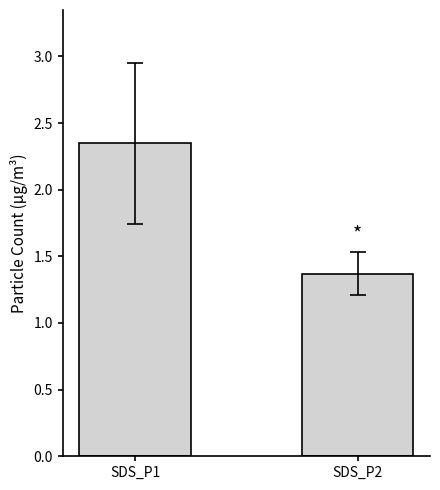

Between SDS_P2 and SDS_P1, which is larger?

SDS_P1